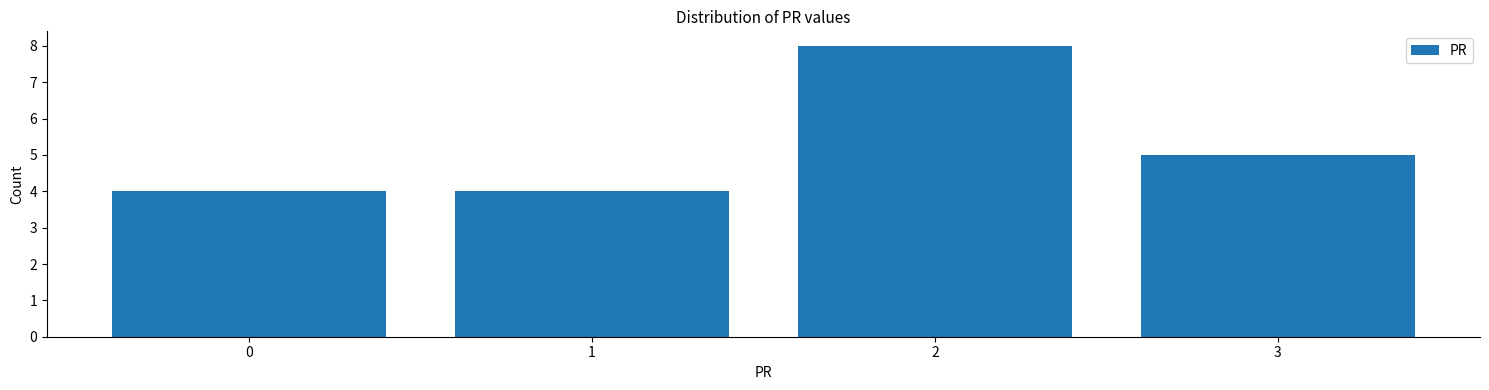

Which range on the x-axis has the tallest bar?

1.5 to 2.5